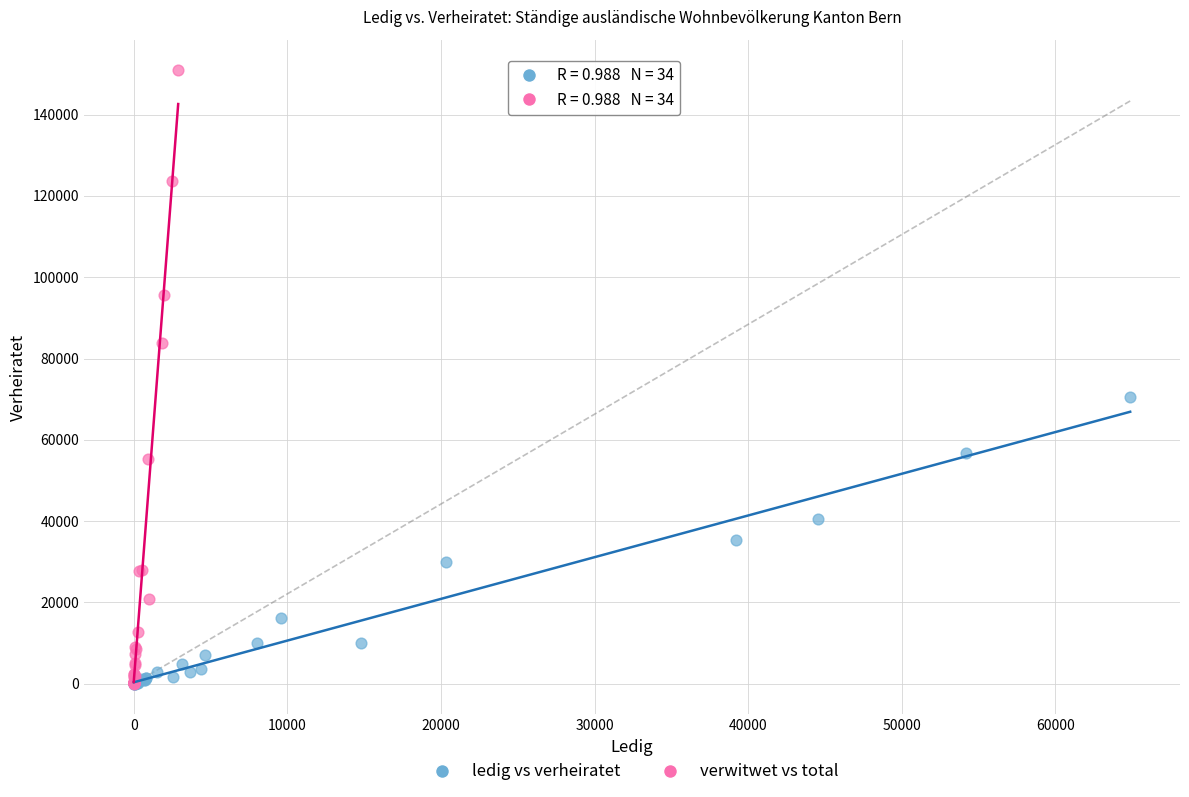

Which series has the largest Y range (max minus min)?

verwitwet vs total